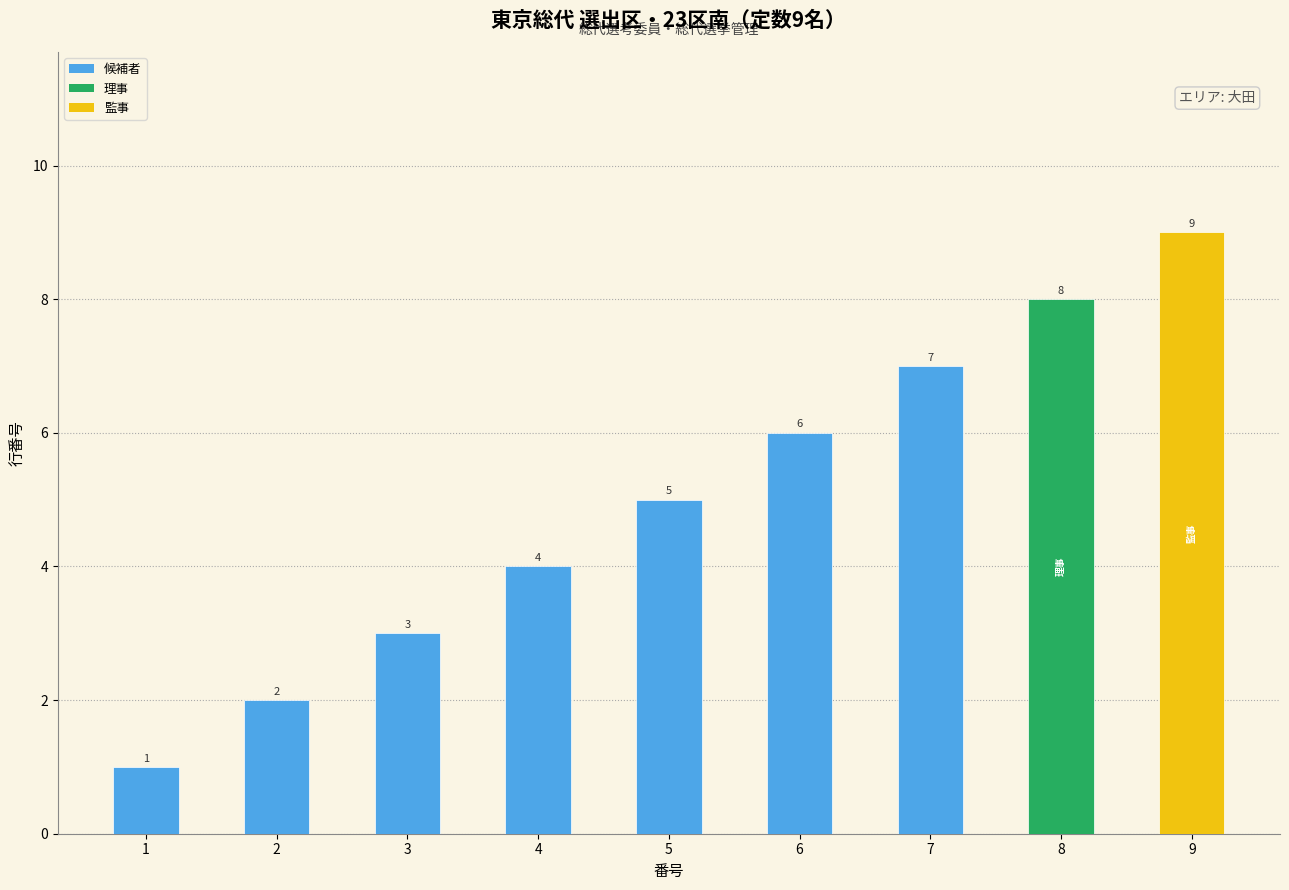

List the labels in order of value, largest first.

9, 8, 7, 6, 5, 4, 3, 2, 1